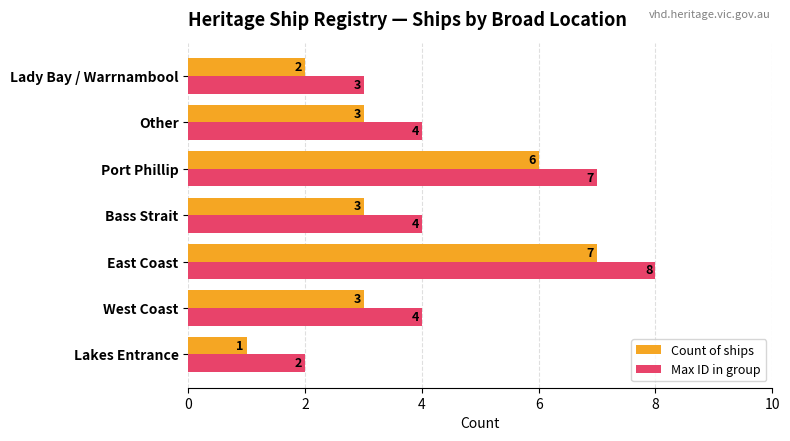

Which series has the largest total across all categories?

Max ID in group